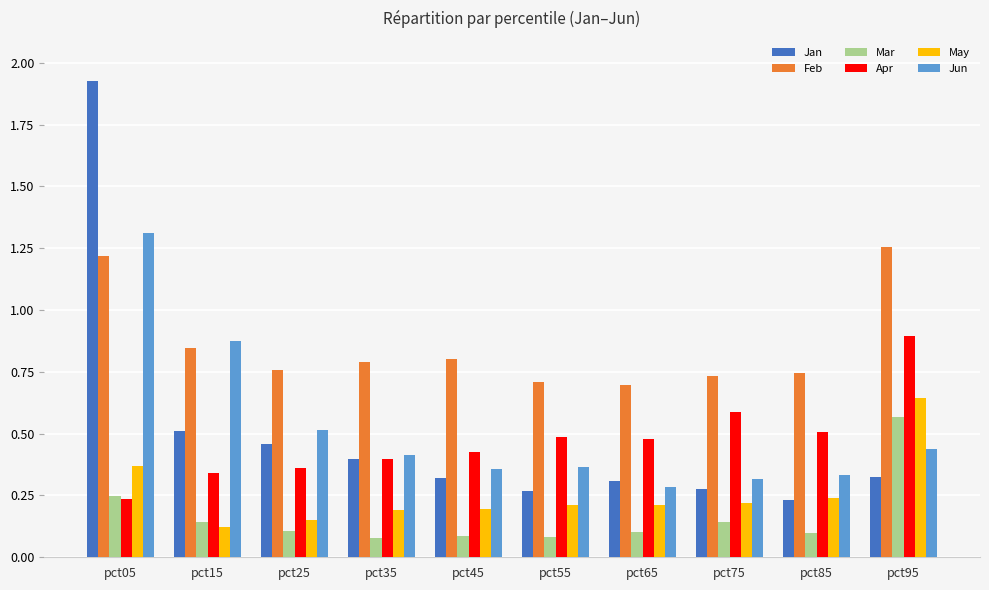

Are the bars horizontal?

No